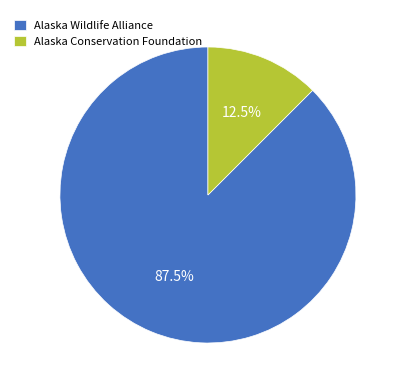

Approximately how many times larger is the value at Alaska Wildlife Alliance compared to Alaska Conservation Foundation?

7.0